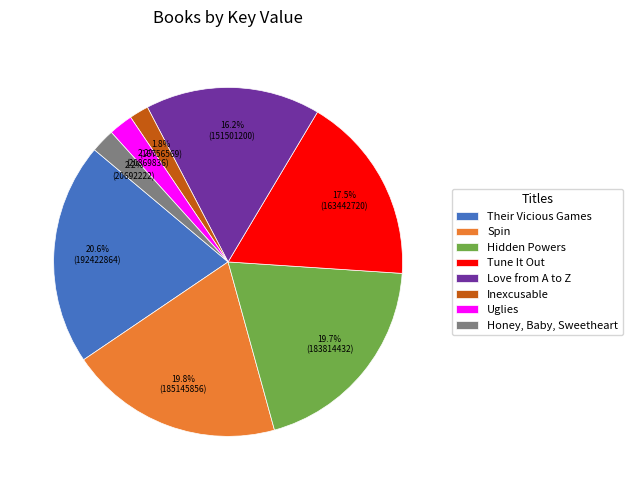

To the nearest percent, what portion does Their Vicious Games represent?

21%